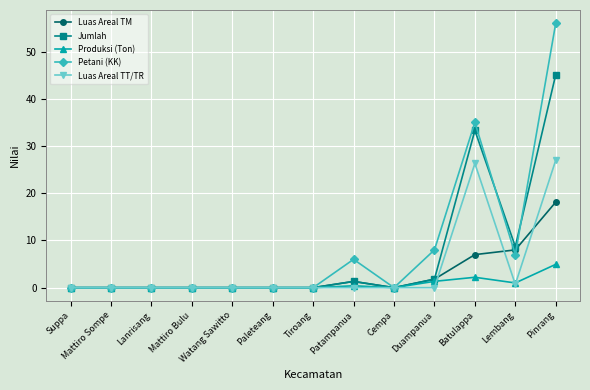

Which series has the widest spread of values?

Petani (KK)